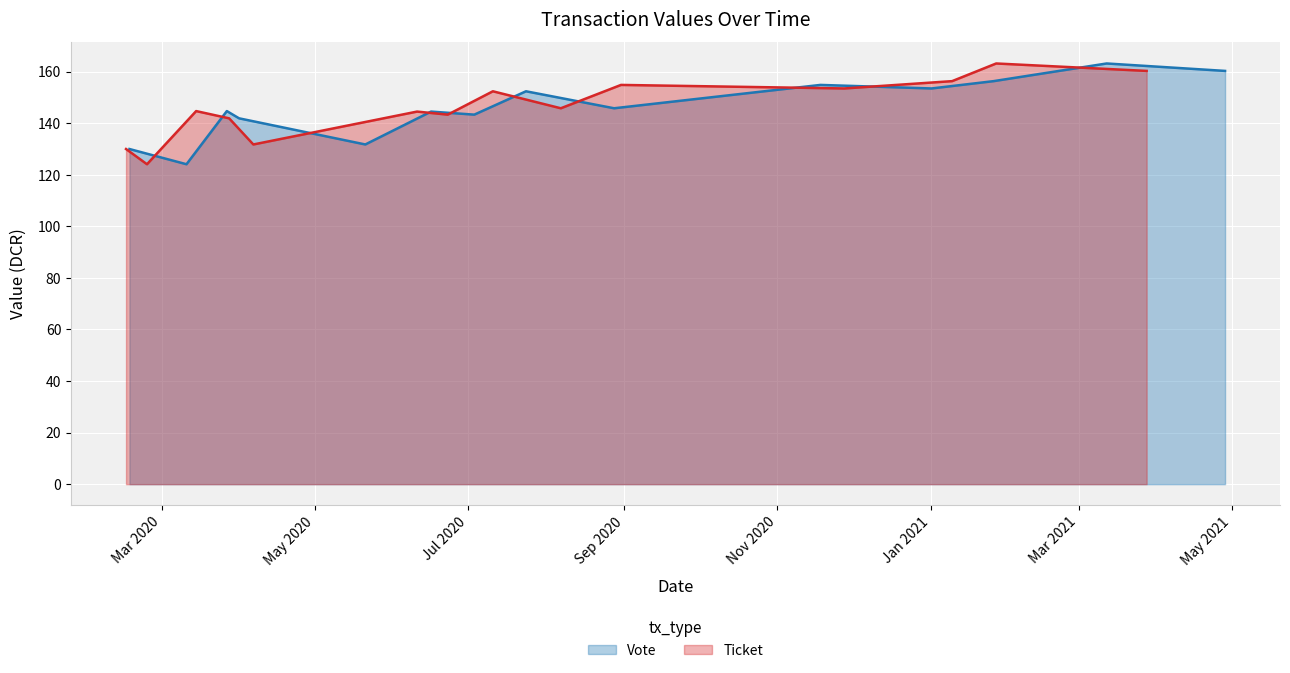

What is the maximum value for Vote?

163.2